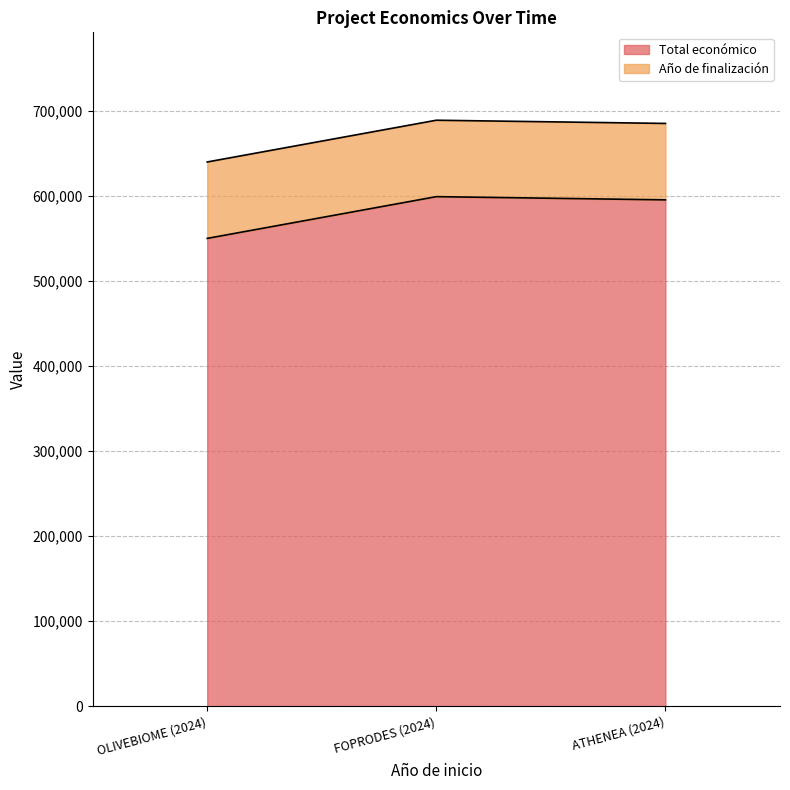

Rank the categories by value from lowest to highest.

OLIVEBIOME (2024), ATHENEA (2024), FOPRODES (2024)